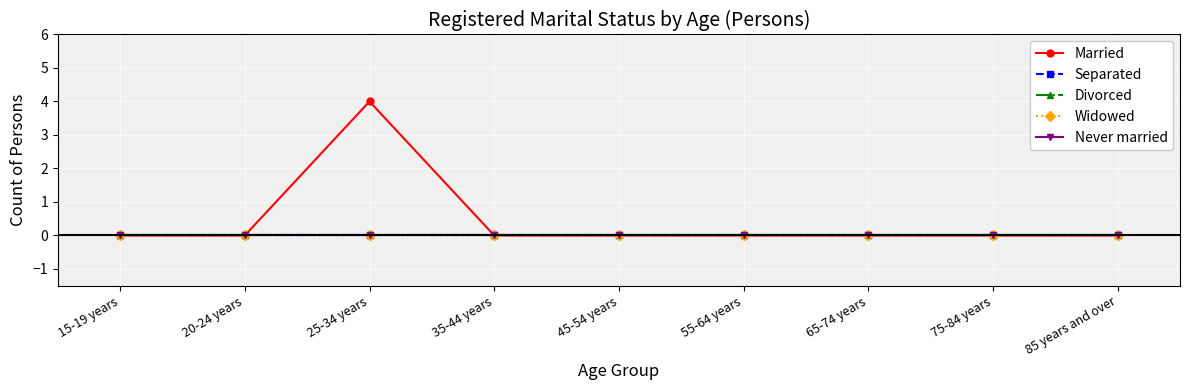

Does the chart have visible grid lines?

Yes